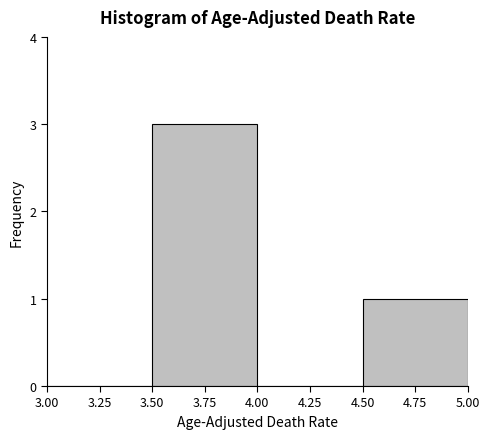

Reading left to right, transcribe this chart: for each bar, give the range it covers on the x-axis and its height. The values are not printed on the chart, so give them approximately, as read against the axis.

3.00 to 3.50: 0
3.50 to 4.00: 3
4.00 to 4.50: 0
4.50 to 5.00: 1